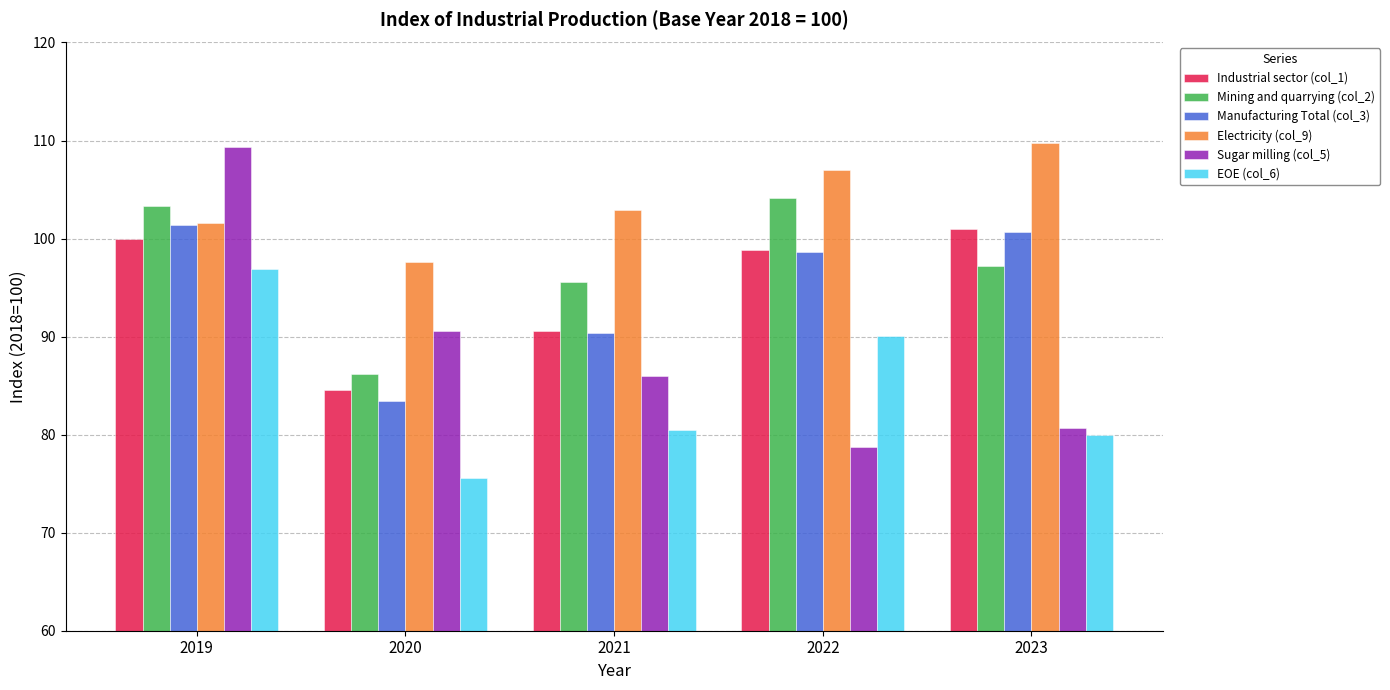

What are all the series names shown in the legend?

Industrial sector (col_1), Mining and quarrying (col_2), Manufacturing Total (col_3), Electricity (col_9), Sugar milling (col_5), EOE (col_6)